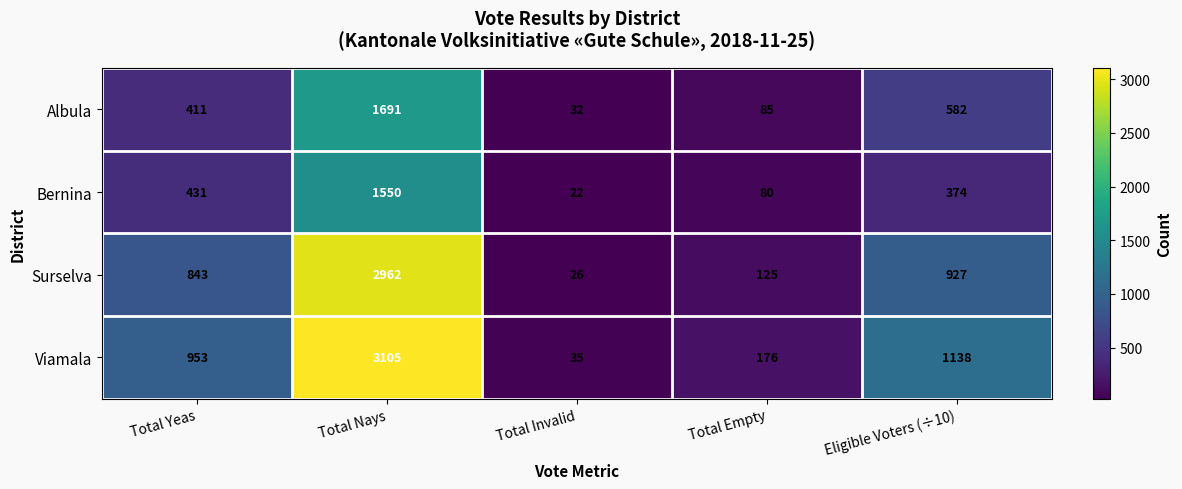

Which series has the largest total across all categories?

Viamala